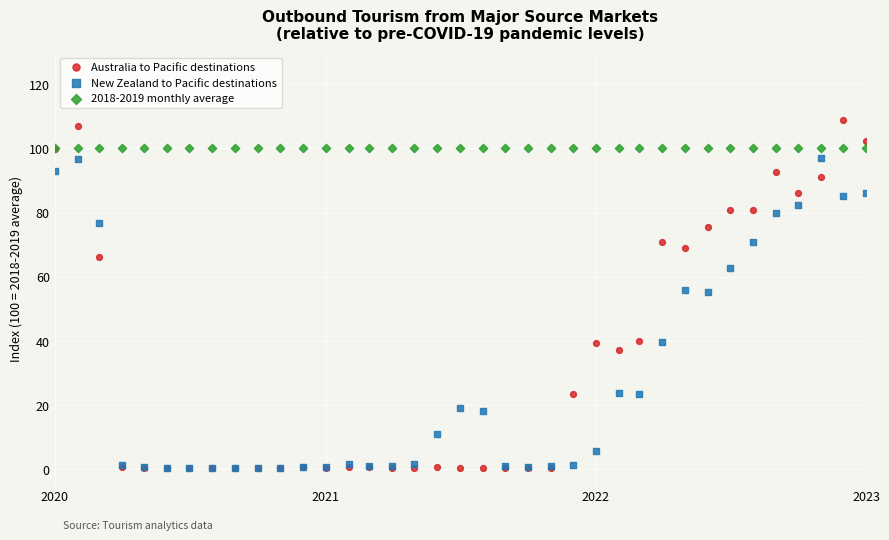

What are all the series names shown in the legend?

Australia to Pacific destinations, New Zealand to Pacific destinations, 2018-2019 monthly average